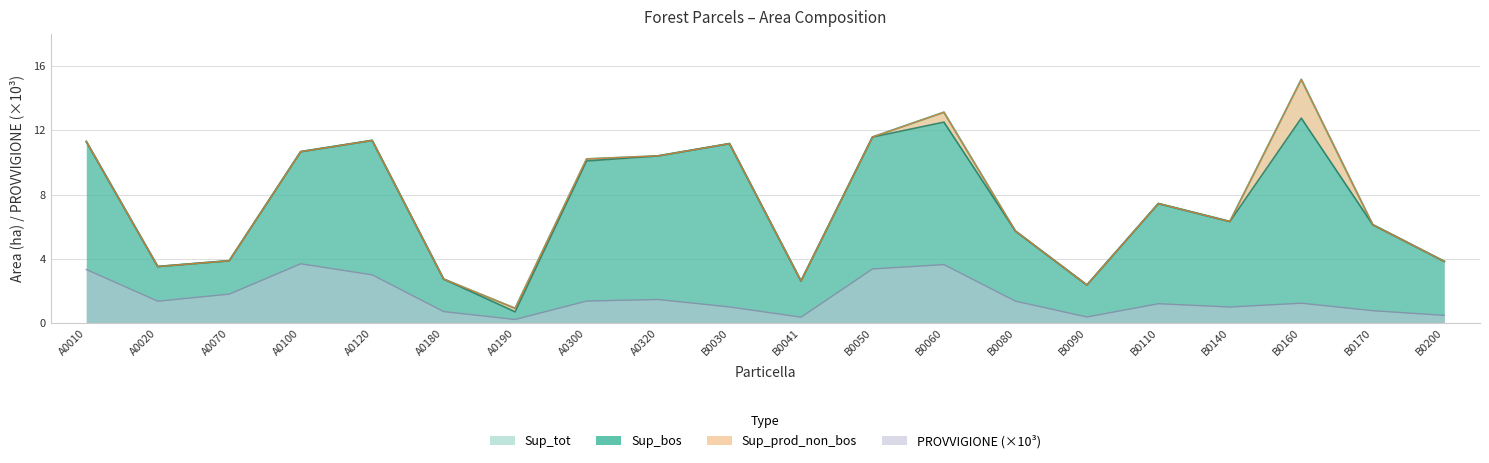

True or false: Sup_tot and PROVVIGIONE_scaled cross at least once.

False